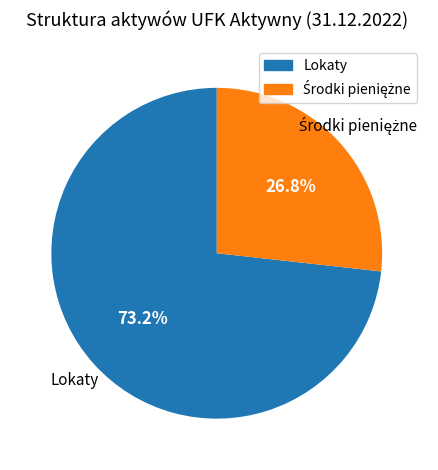

Which slice is the largest?

Lokaty